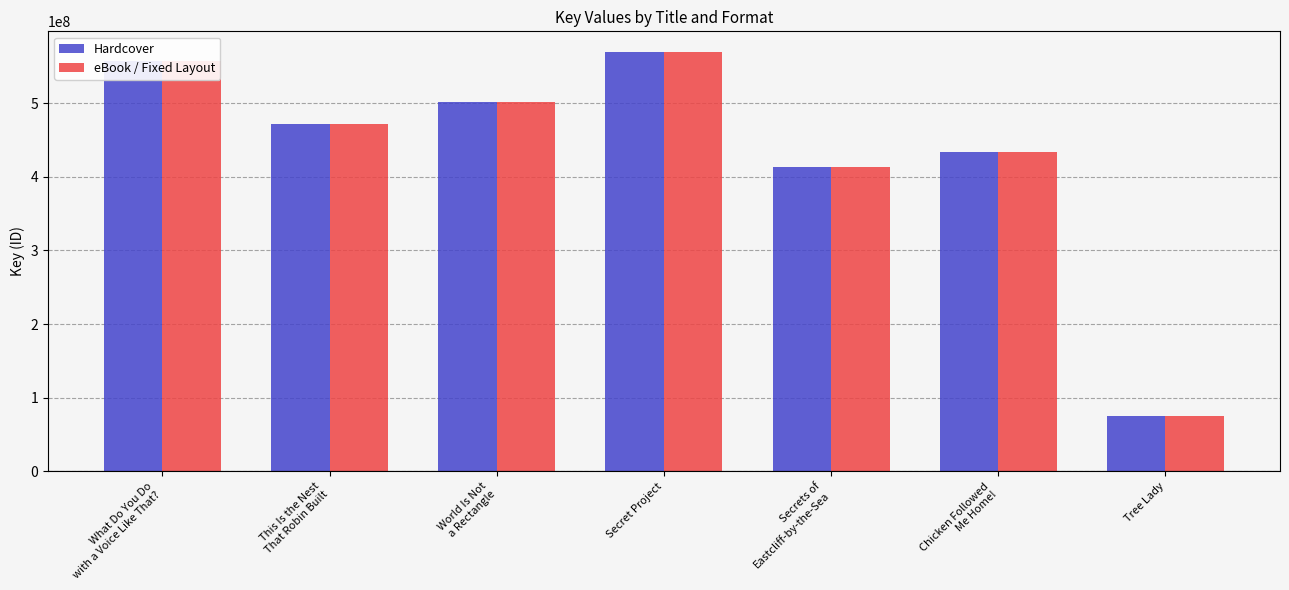

How many bars are there in total?

14